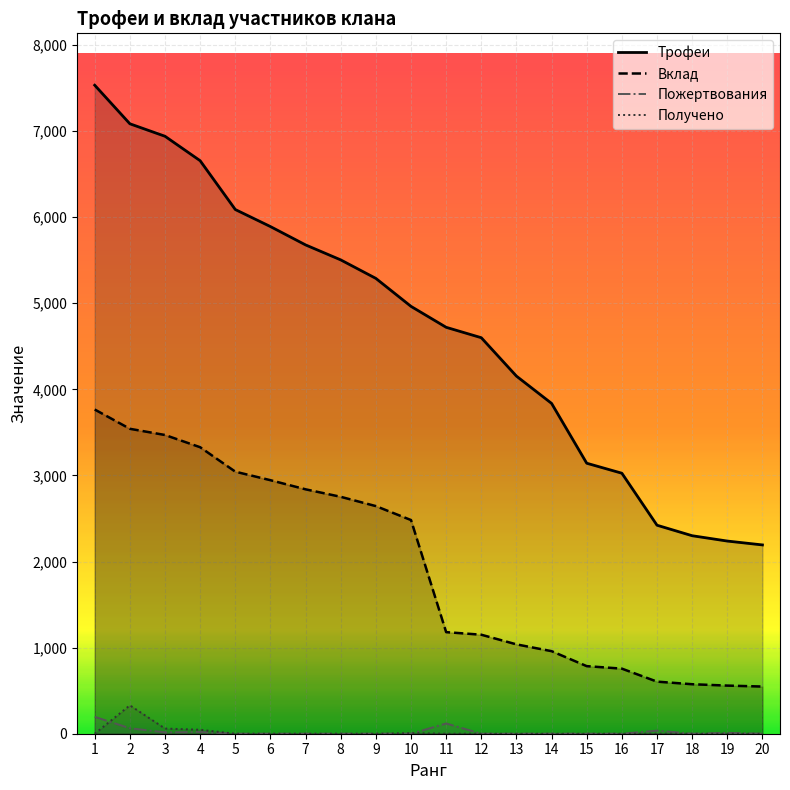

Reading left to right, what are all the values shown in this chart?

Трофеи: 1=7533	2=7085	3=6940	4=6656	5=6089	6=5891	7=5678	8=5504	9=5289	10=4964	11=4721	12=4600	13=4154	14=3837	15=3142	16=3026	17=2422	18=2300	19=2238	20=2193
Вклад: 1=3766	2=3542	3=3470	4=3328	5=3044	6=2945	7=2839	8=2752	9=2644	10=2482	11=1180	12=1150	13=1038	14=959	15=785	16=756	17=605	18=575	19=559	20=548
Пожертвования: 1=196	2=64	3=16	4=20	5=0	6=0	7=0	8=0	9=0	10=0	11=119	12=0	13=0	14=0	15=0	16=0	17=36	18=0	19=10	20=0
Получено: 1=0	2=330	3=60	4=46	5=0	6=0	7=0	8=0	9=0	10=7	11=0	12=0	13=0	14=0	15=0	16=0	17=0	18=0	19=0	20=0